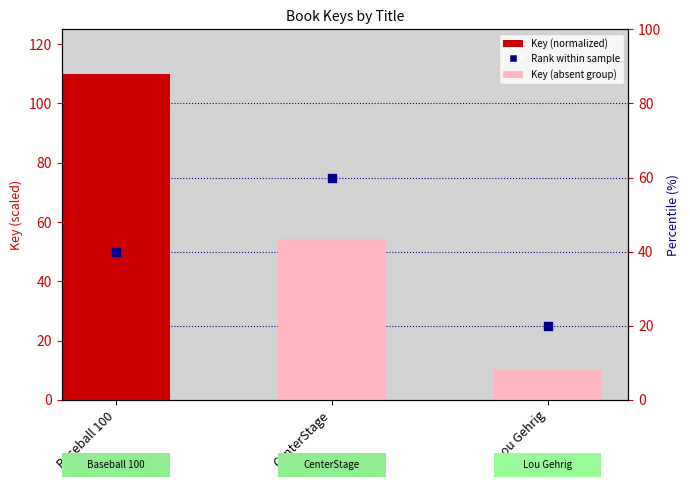

At which category is the sum across all series the highest?

Baseball 100